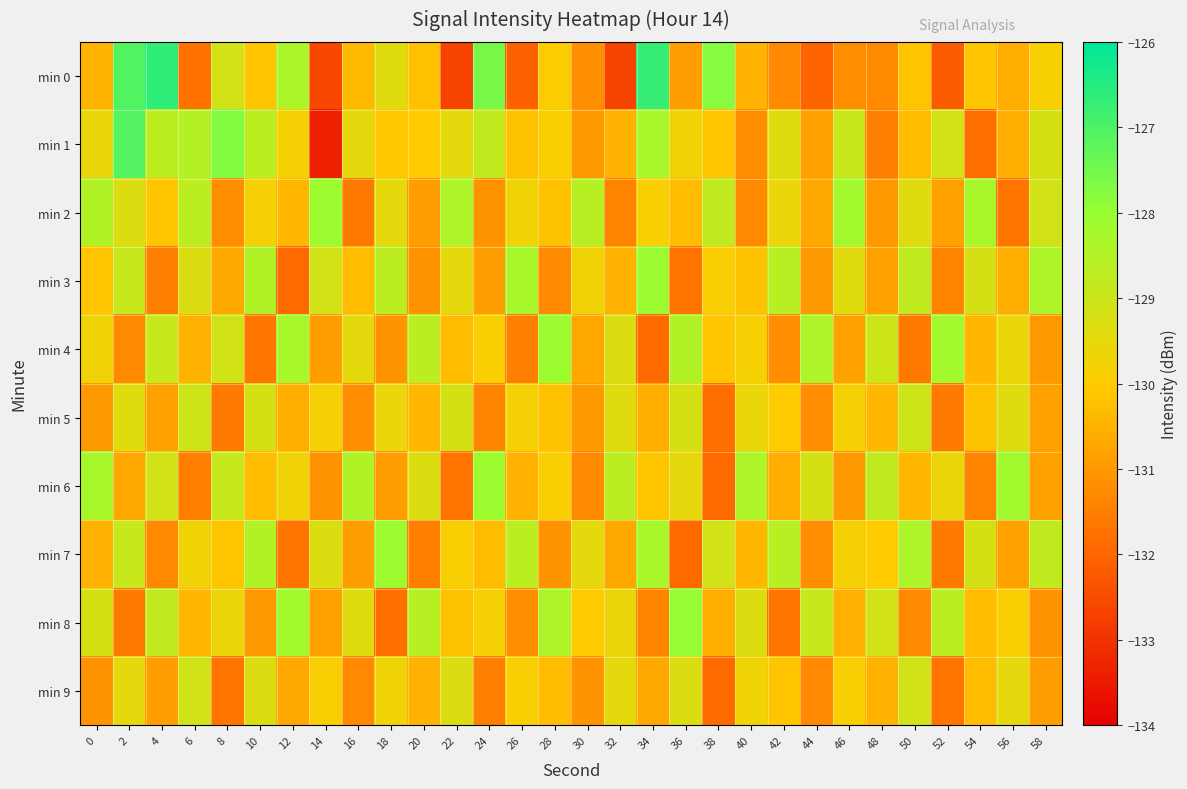

Which label corresponds to the smallest value in the chart?

14